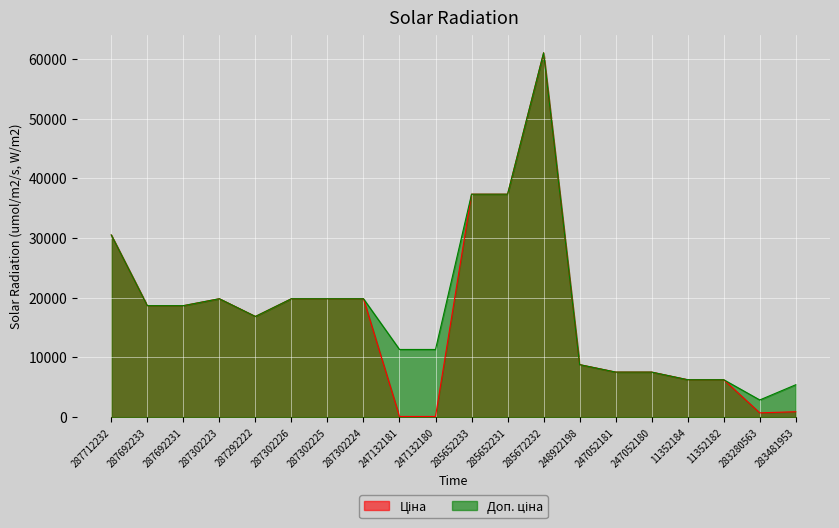

At which label does Ціна first exceed 18671?

287712232